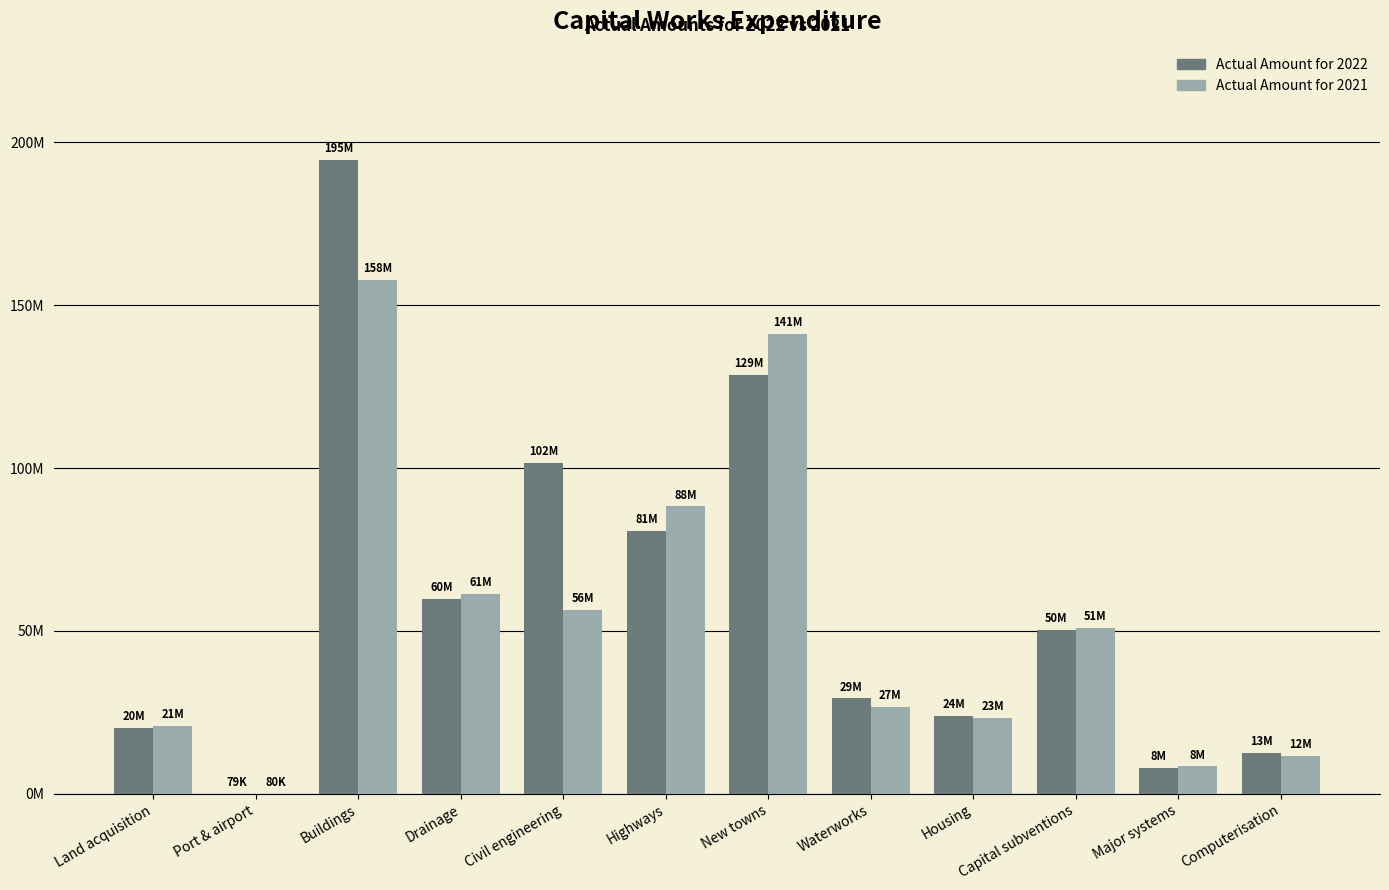

List the series in order of their overall mean, lowest first.

Actual Amount for 2021, Actual Amount for 2022